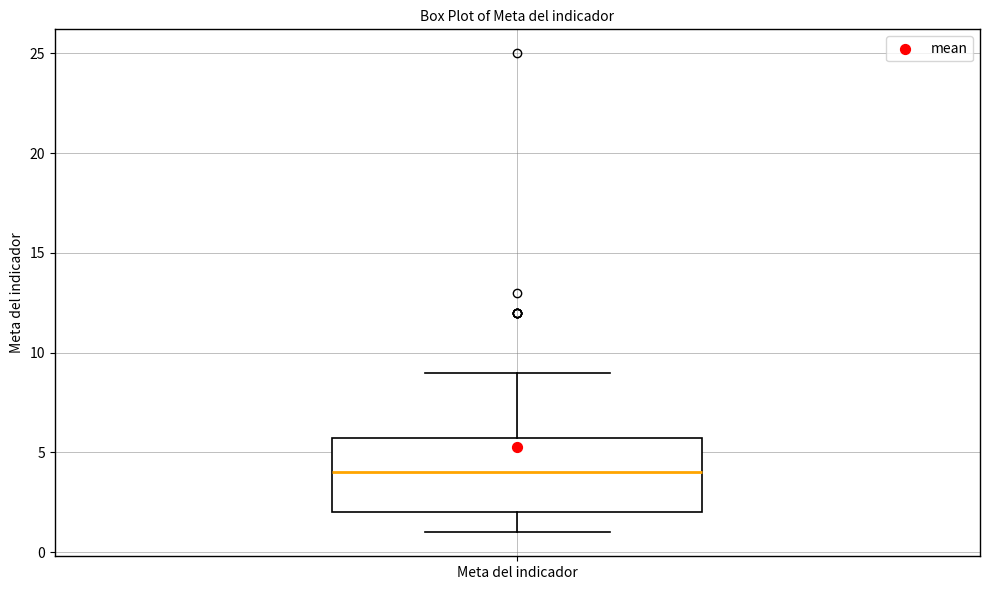

Where is the lower edge of the box for Meta del indicador on the y-axis? The values are not printed on the chart, so give them approximately, as read against the axis.

2